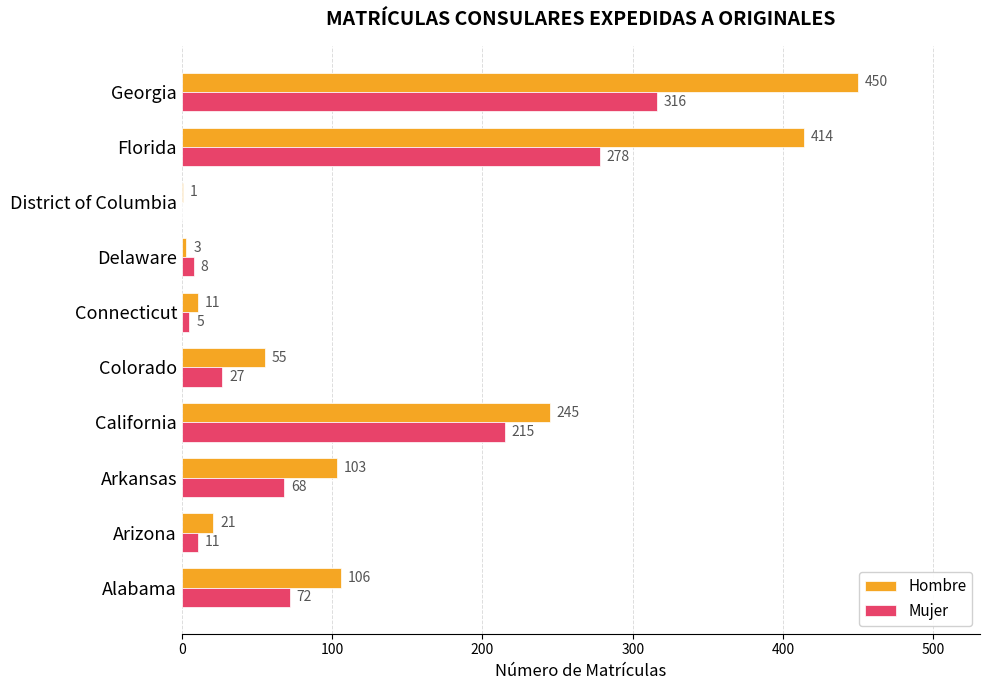

What is the maximum value for Hombre?

450